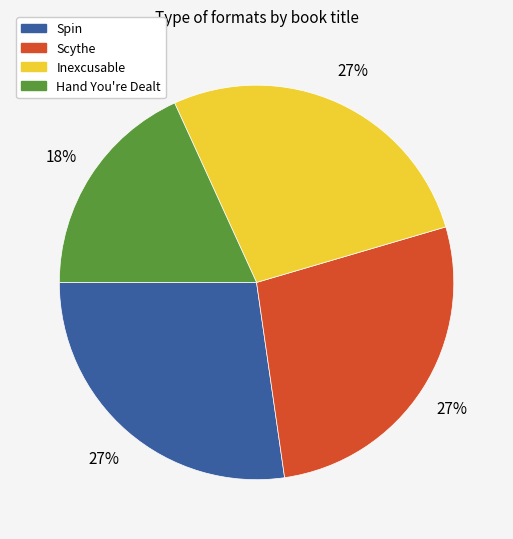

To the nearest percent, what portion does Scythe represent?

27%